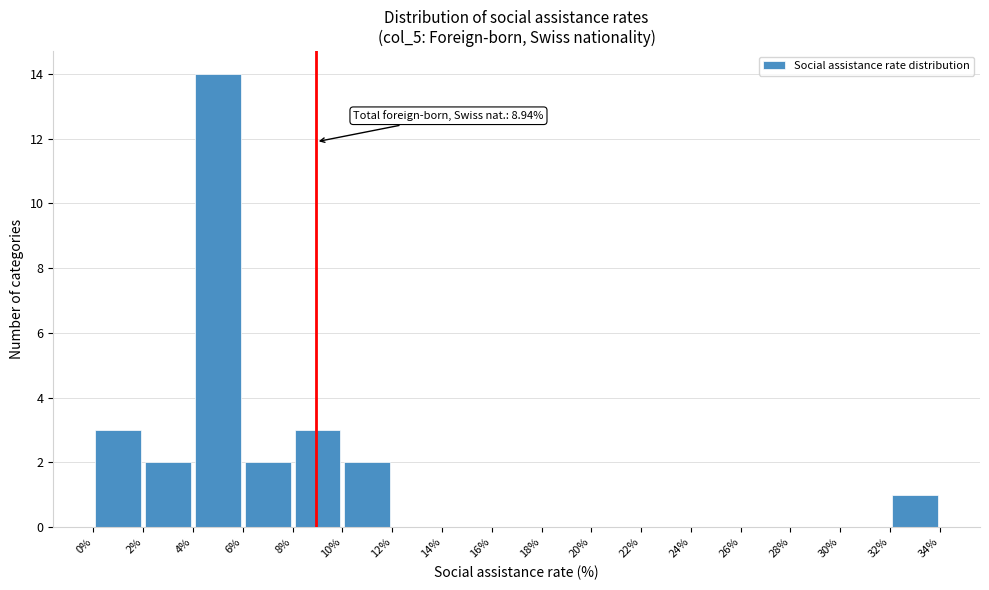

Which range on the x-axis has the tallest bar?

4% to 6%